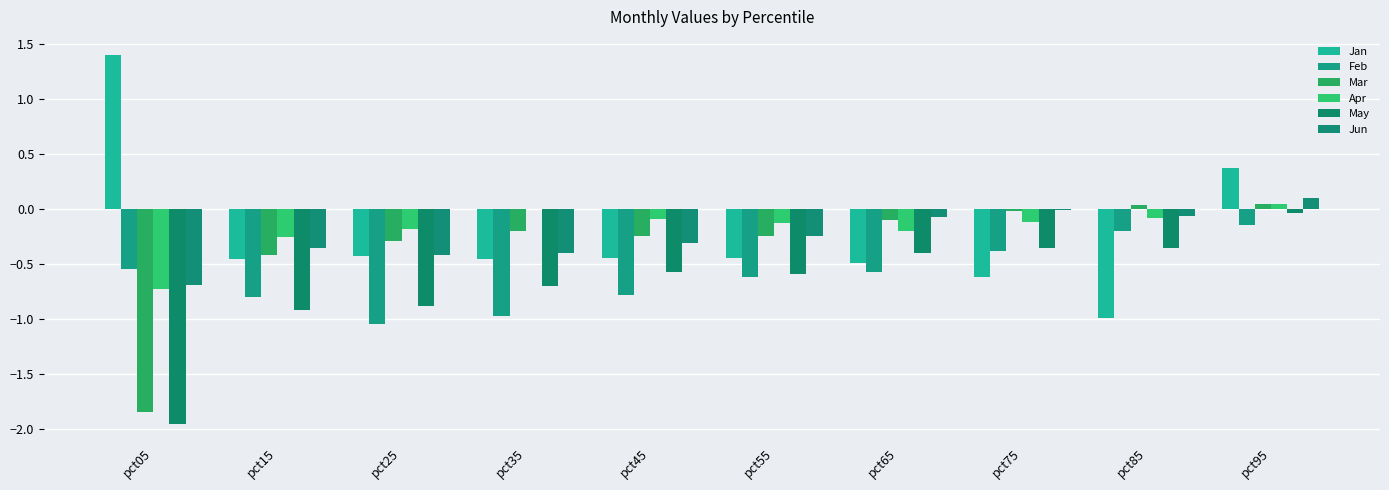

At which label is May closest to 0?

pct95